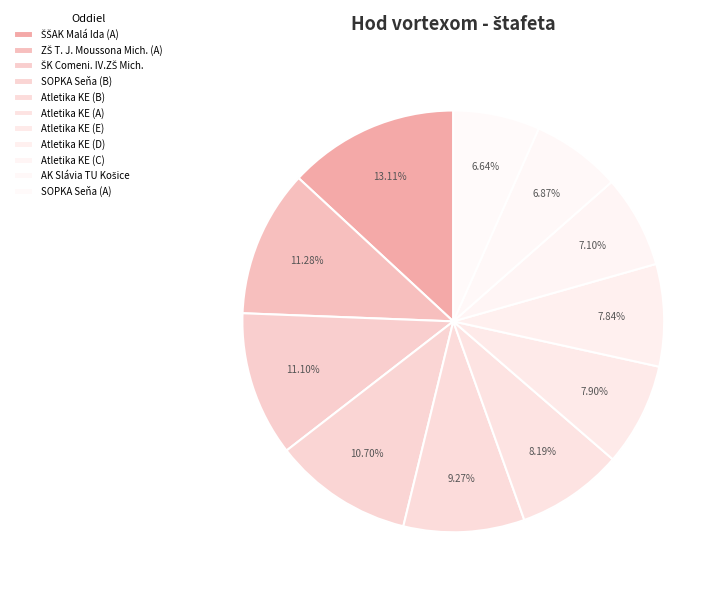

How many slices are in this pie chart?

11